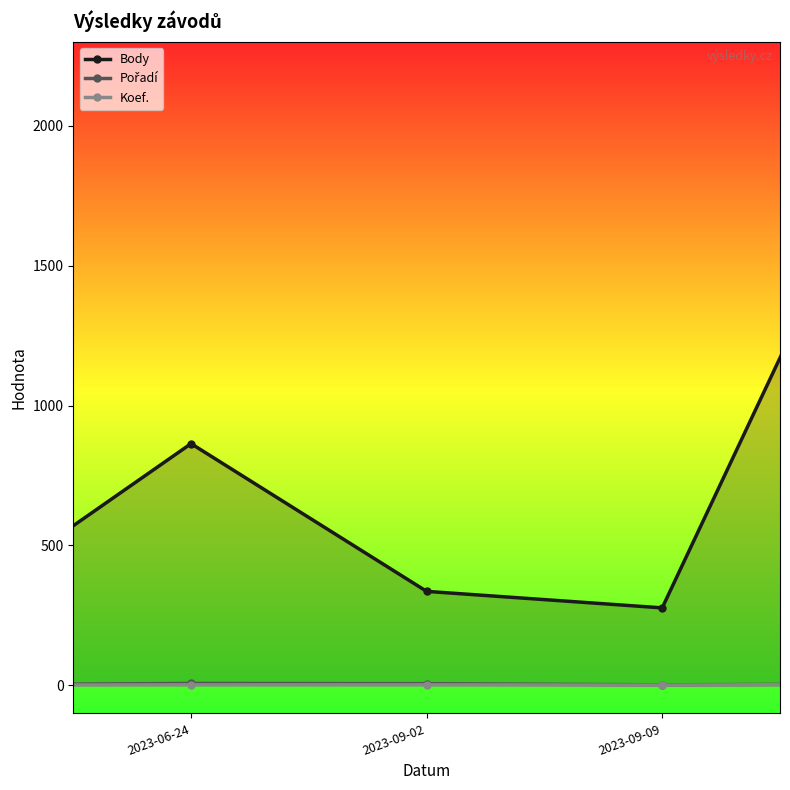

True or false: Koef. and Pořadí intersect in this chart.

False